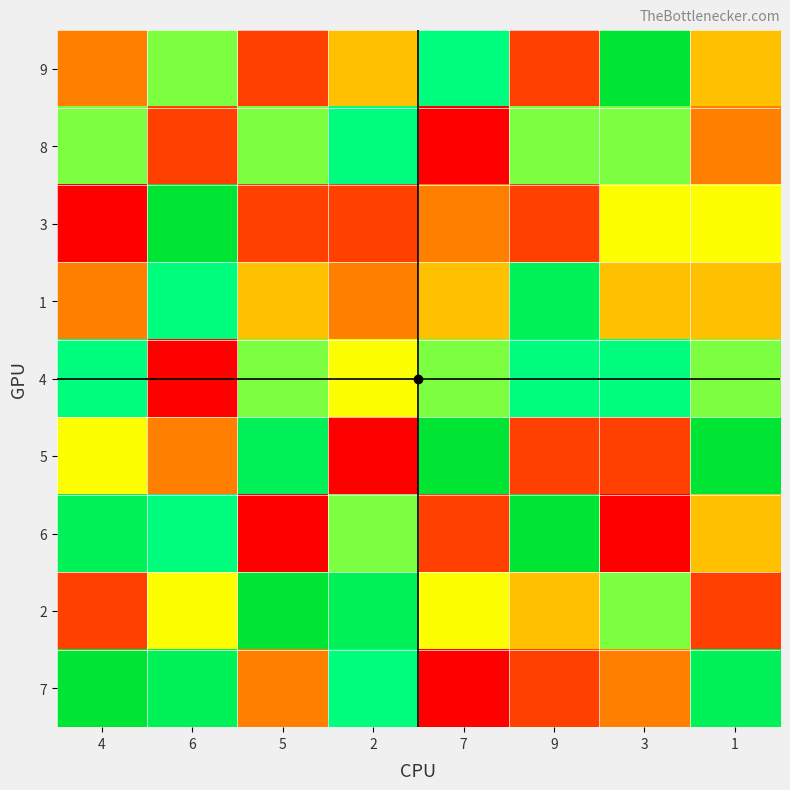

Reading left to right, what are all the values shown in this chart?

9: 4=3	6=6	5=2	2=4	7=7	9=2	3=9	1=4
8: 4=6	6=2	5=6	2=7	7=1	9=6	3=6	1=3
3: 4=1	6=9	5=2	2=2	7=3	9=2	3=5	1=5
1: 4=3	6=7	5=4	2=3	7=4	9=8	3=4	1=4
4: 4=7	6=1	5=6	2=5	7=6	9=7	3=7	1=6
5: 4=5	6=3	5=8	2=1	7=9	9=2	3=2	1=9
6: 4=8	6=7	5=1	2=6	7=2	9=9	3=1	1=4
2: 4=2	6=5	5=9	2=8	7=5	9=4	3=6	1=2
7: 4=9	6=8	5=3	2=7	7=1	9=2	3=3	1=8